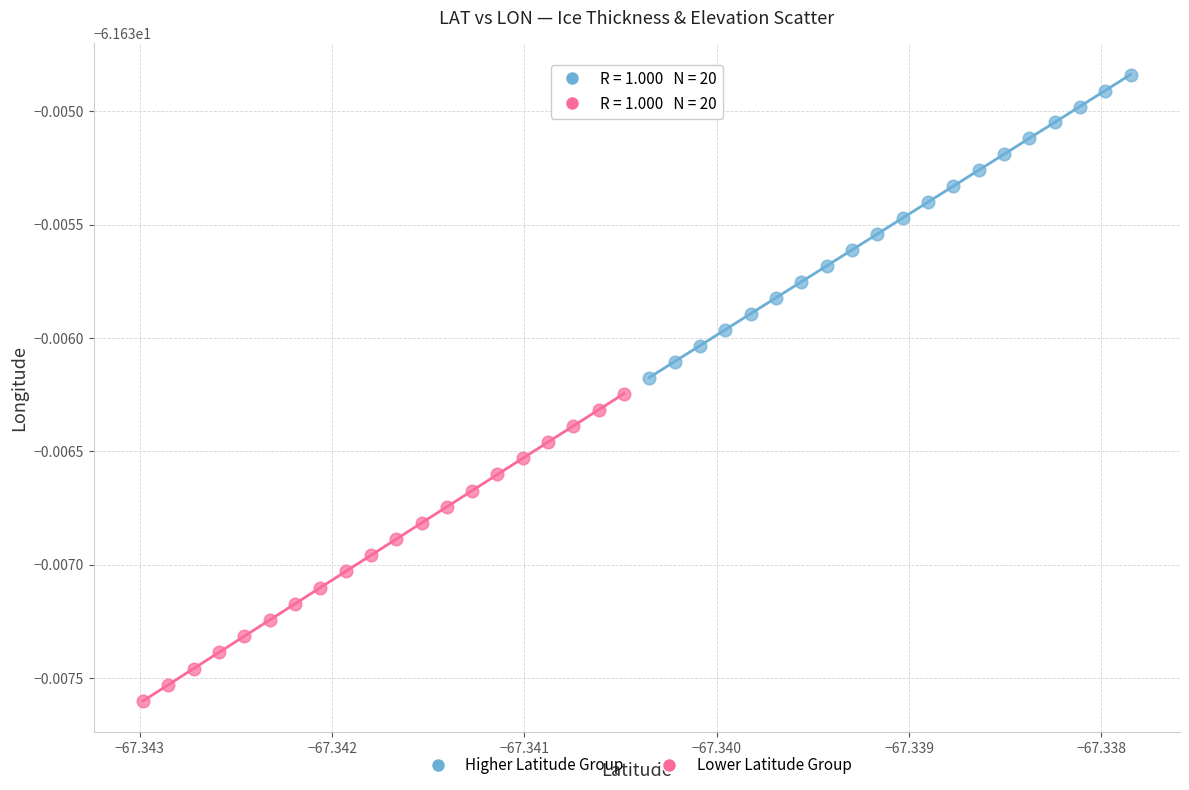

Which series has the widest spread of Y values?

Lower Latitude Group